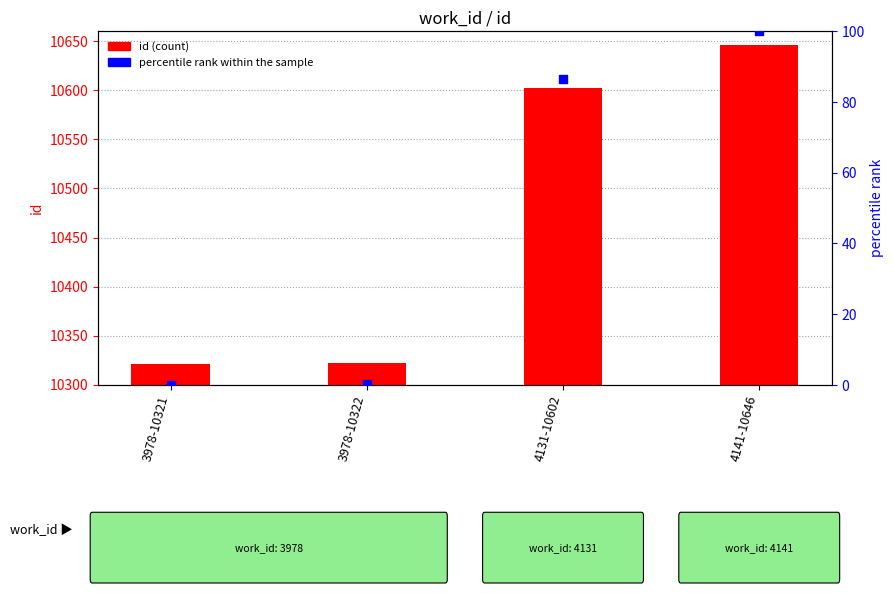

At how many categories does at least one series exceed 4790?

4